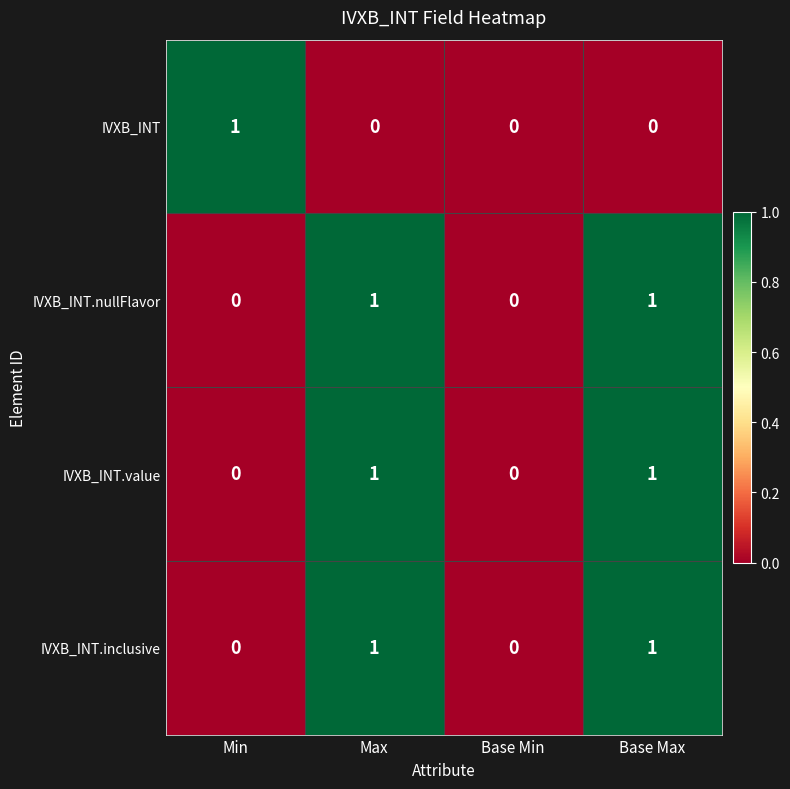

The value of IVXB_INT at Base Min is -1. True or false?

False